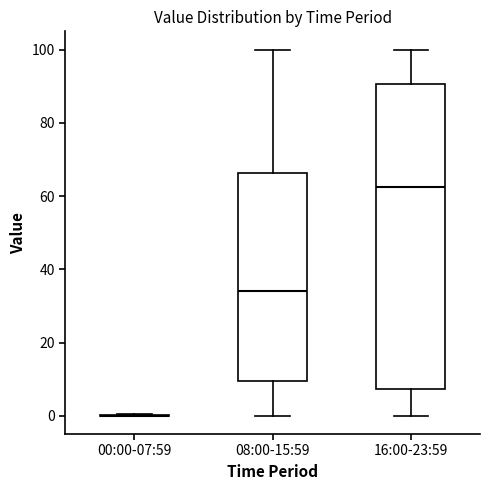

Reading left to right, transcribe this box plot: for each box, give where its median line is, the range the box spans, and where its two whiskers end, as read against the y-axis. The values are not printed on the chart, so give them approximately, as read against the axis.

00:00-07:59: box collapsed to a line at 0, whiskers 0 to 0
08:00-15:59: median 34, box 10 to 66, whiskers 0 to 100
16:00-23:59: median 62, box 8 to 90, whiskers 0 to 100